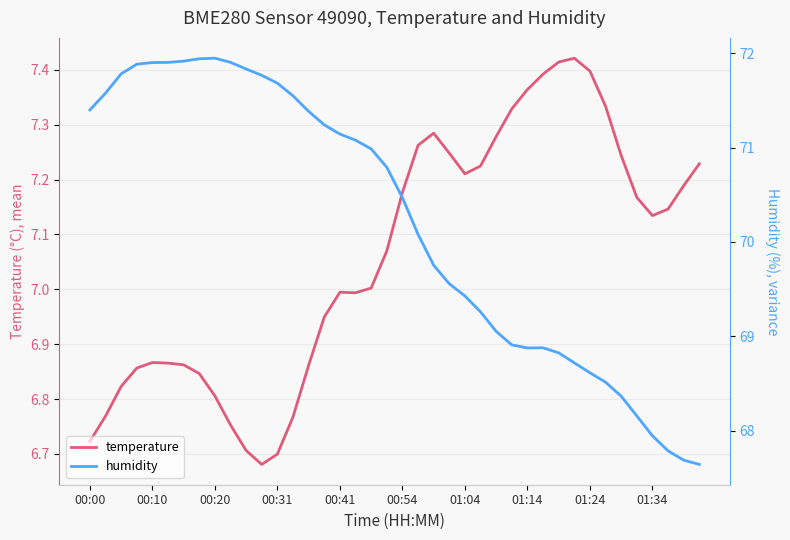

List the series in order of their peak value, lowest first.

temperature, humidity